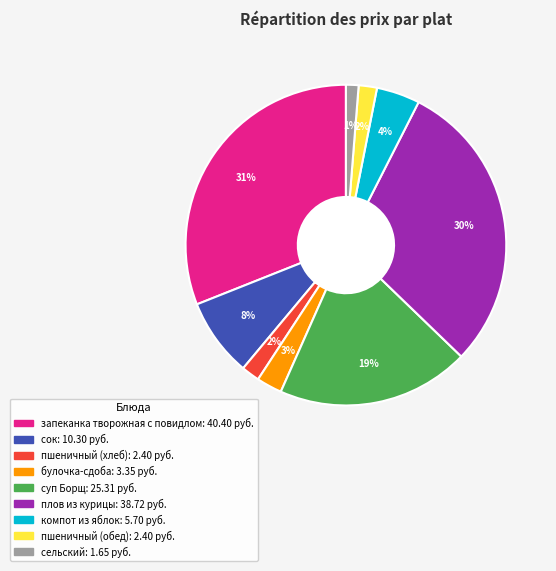

Which slice is the smallest?

сельский